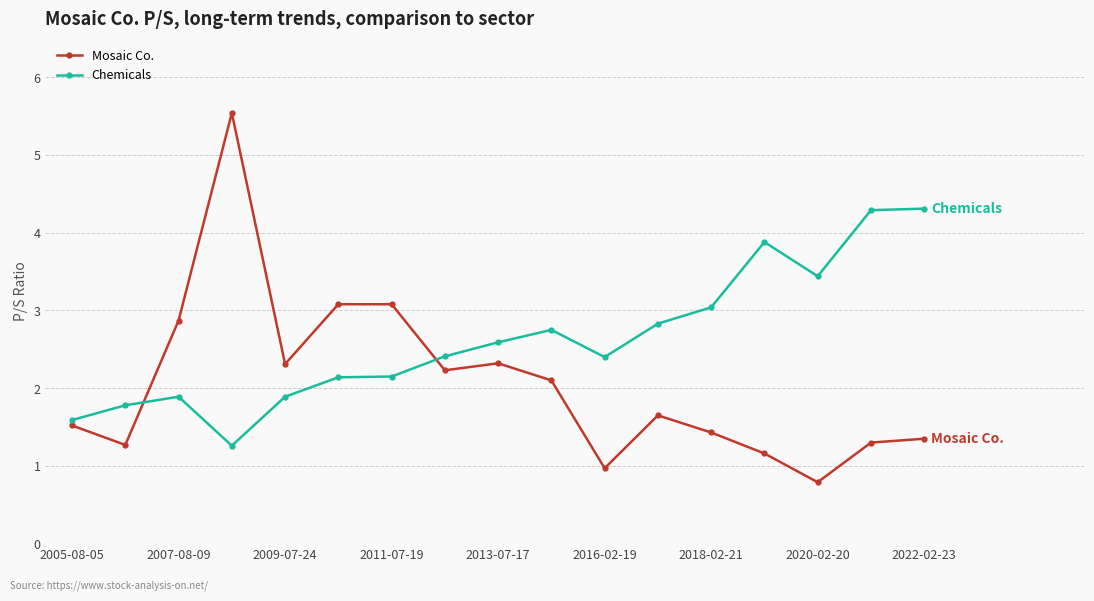

After their last crossing, which series has the higher values: Chemicals or Mosaic Co.?

Chemicals